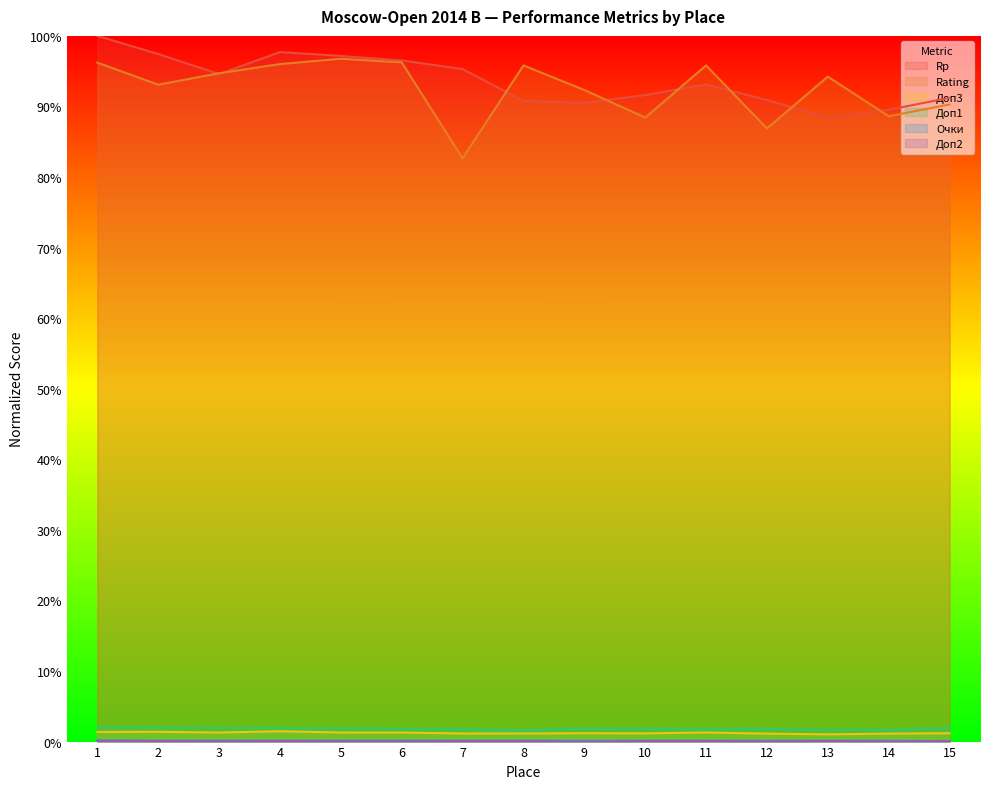

List the series in order of their peak value, highest first.

Rp, Rating, Доп1, Доп3, Очки, Доп2